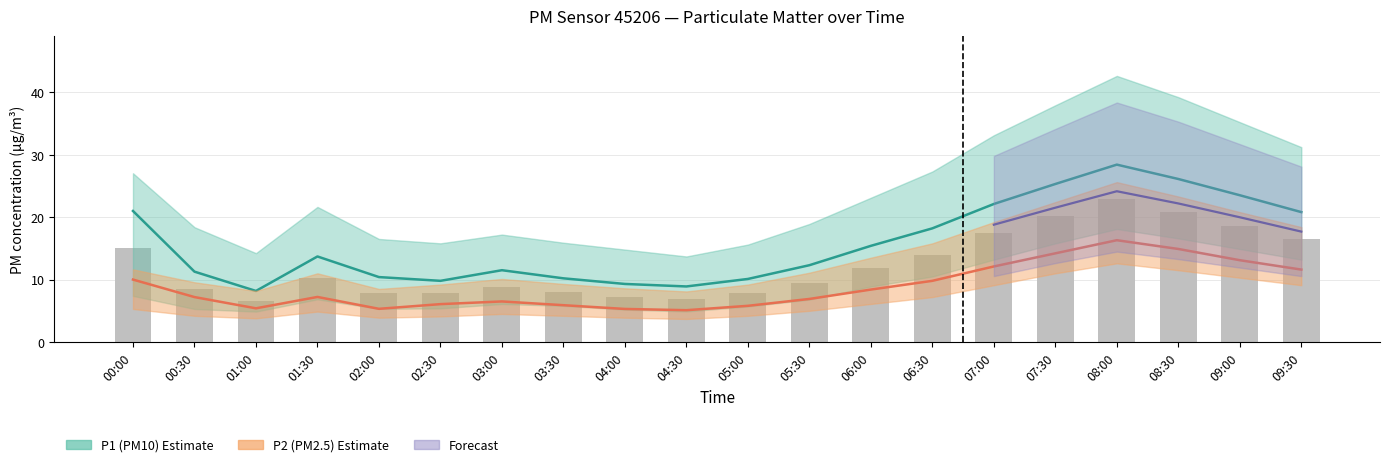

Where is P1_lower nearest to the value 10?

00:00